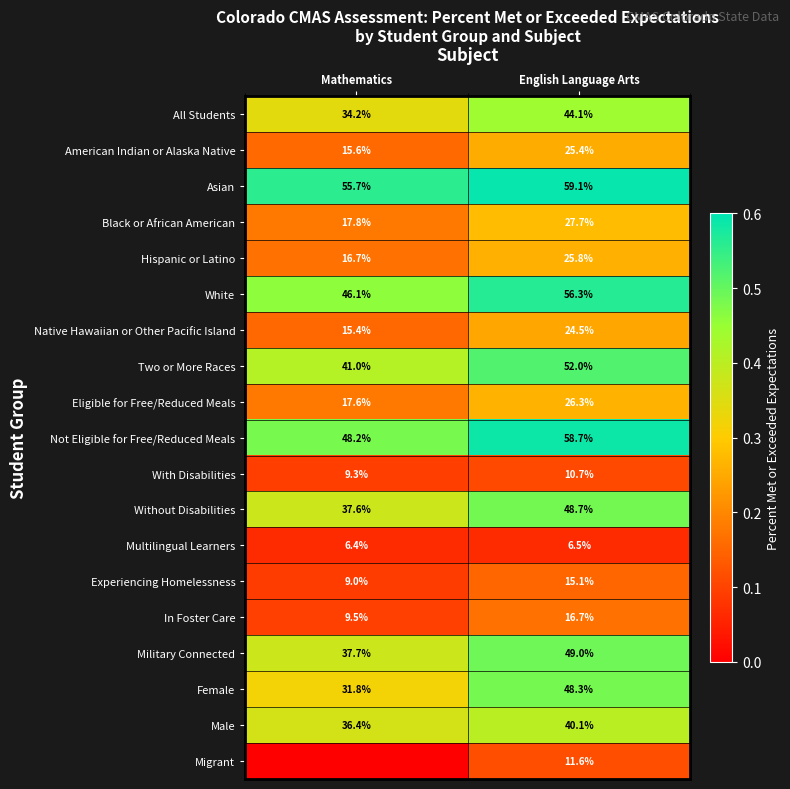

Is the value of Hispanic or Latino at English Language Arts greater than the value of Experiencing Homelessness at Mathematics?

Yes